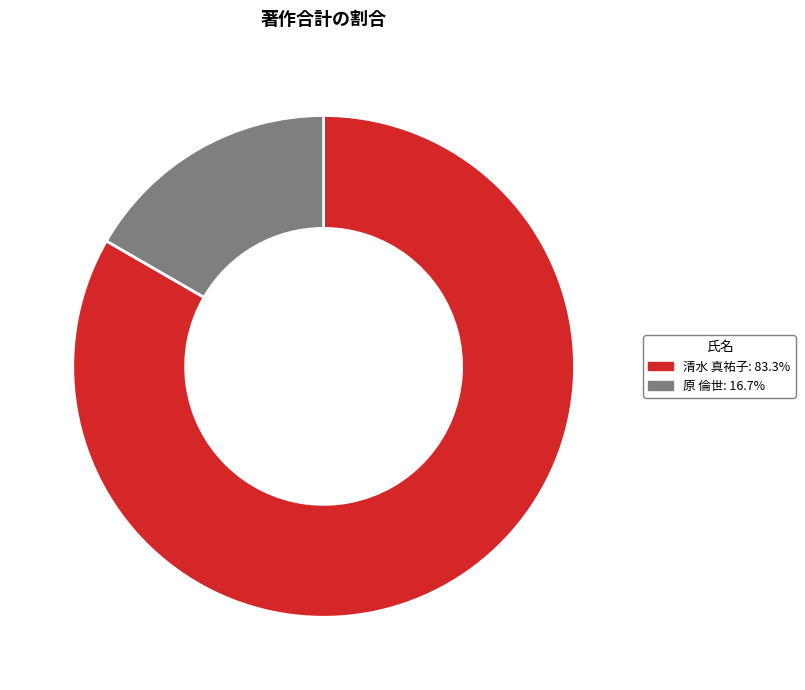

Is there any slice that represents more than half of the pie?

Yes